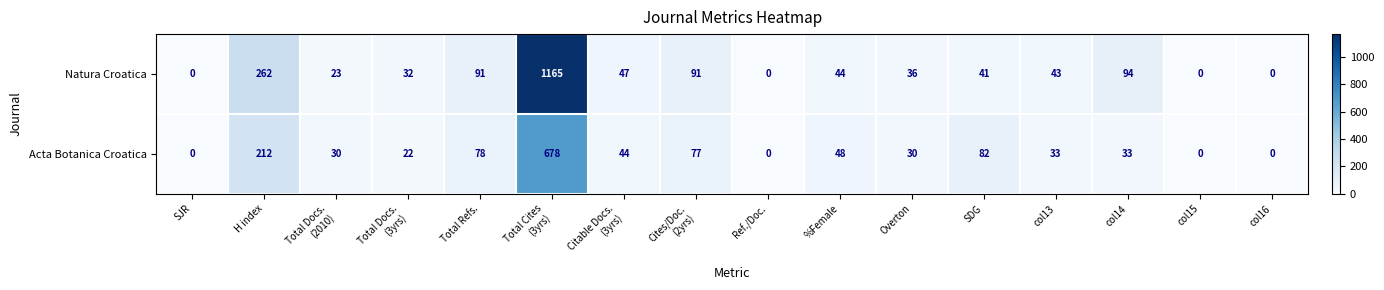

What is the difference between the maximum and minimum values in the Acta Botanica Croatica series?

678